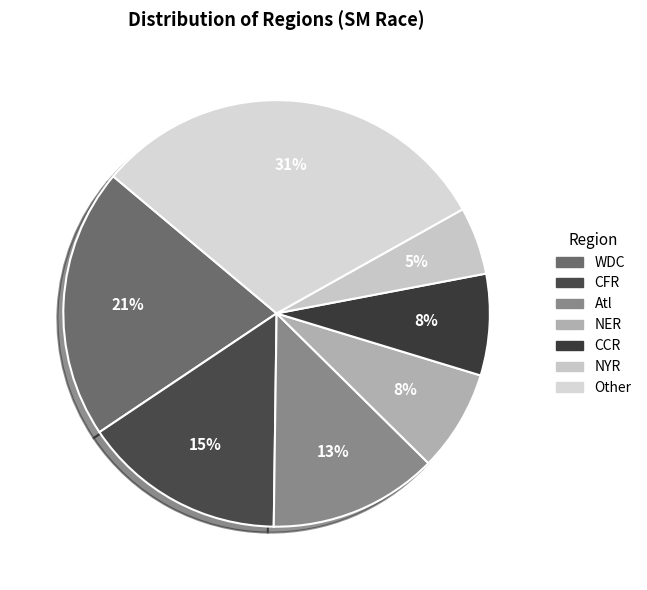

Is the sum of NER and WDC greater than half?

No